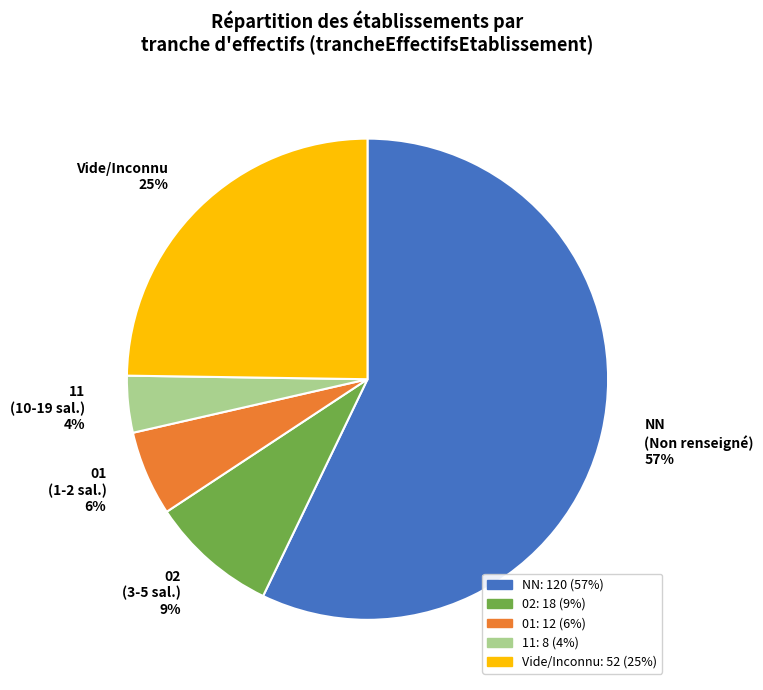

Is it true that Vide/Inconnu is 19% of the pie?

False